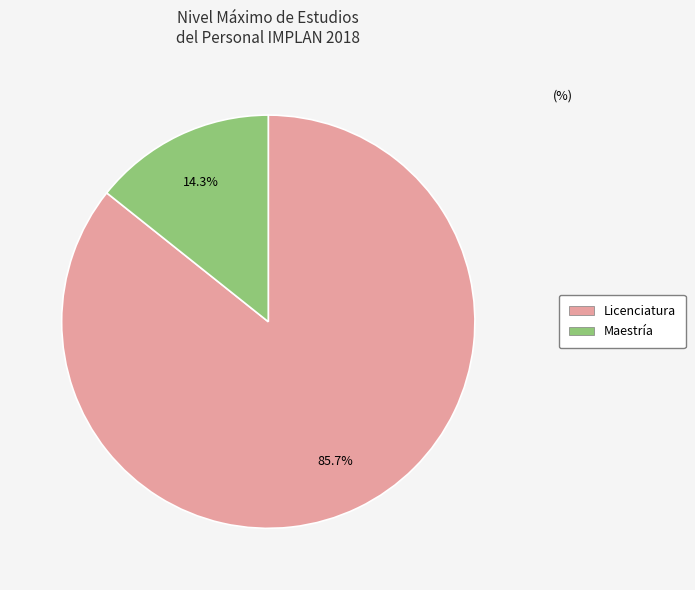

Does any single category account for the majority?

Yes